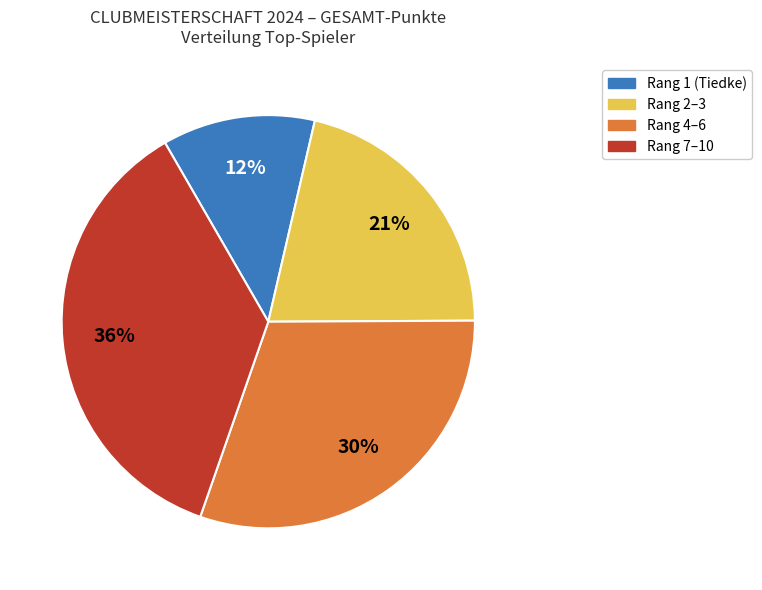

Rank the categories by value from highest to lowest.

Rang 7–10, Rang 4–6, Rang 2–3, Rang 1 (Tiedke)